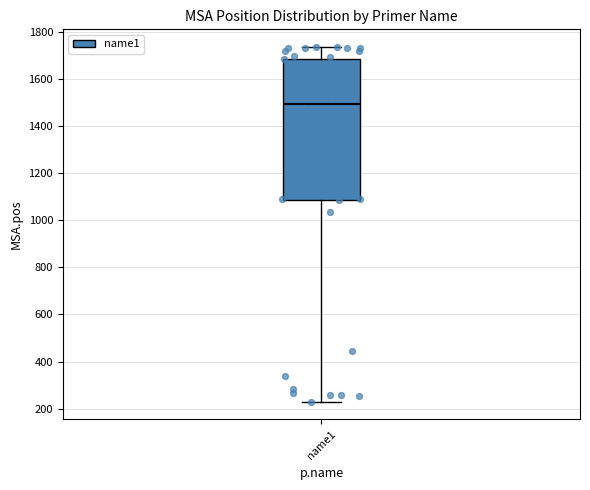

Where does the upper whisker of the box for name1 end on the y-axis? The values are not printed on the chart, so give them approximately, as read against the axis.

1740